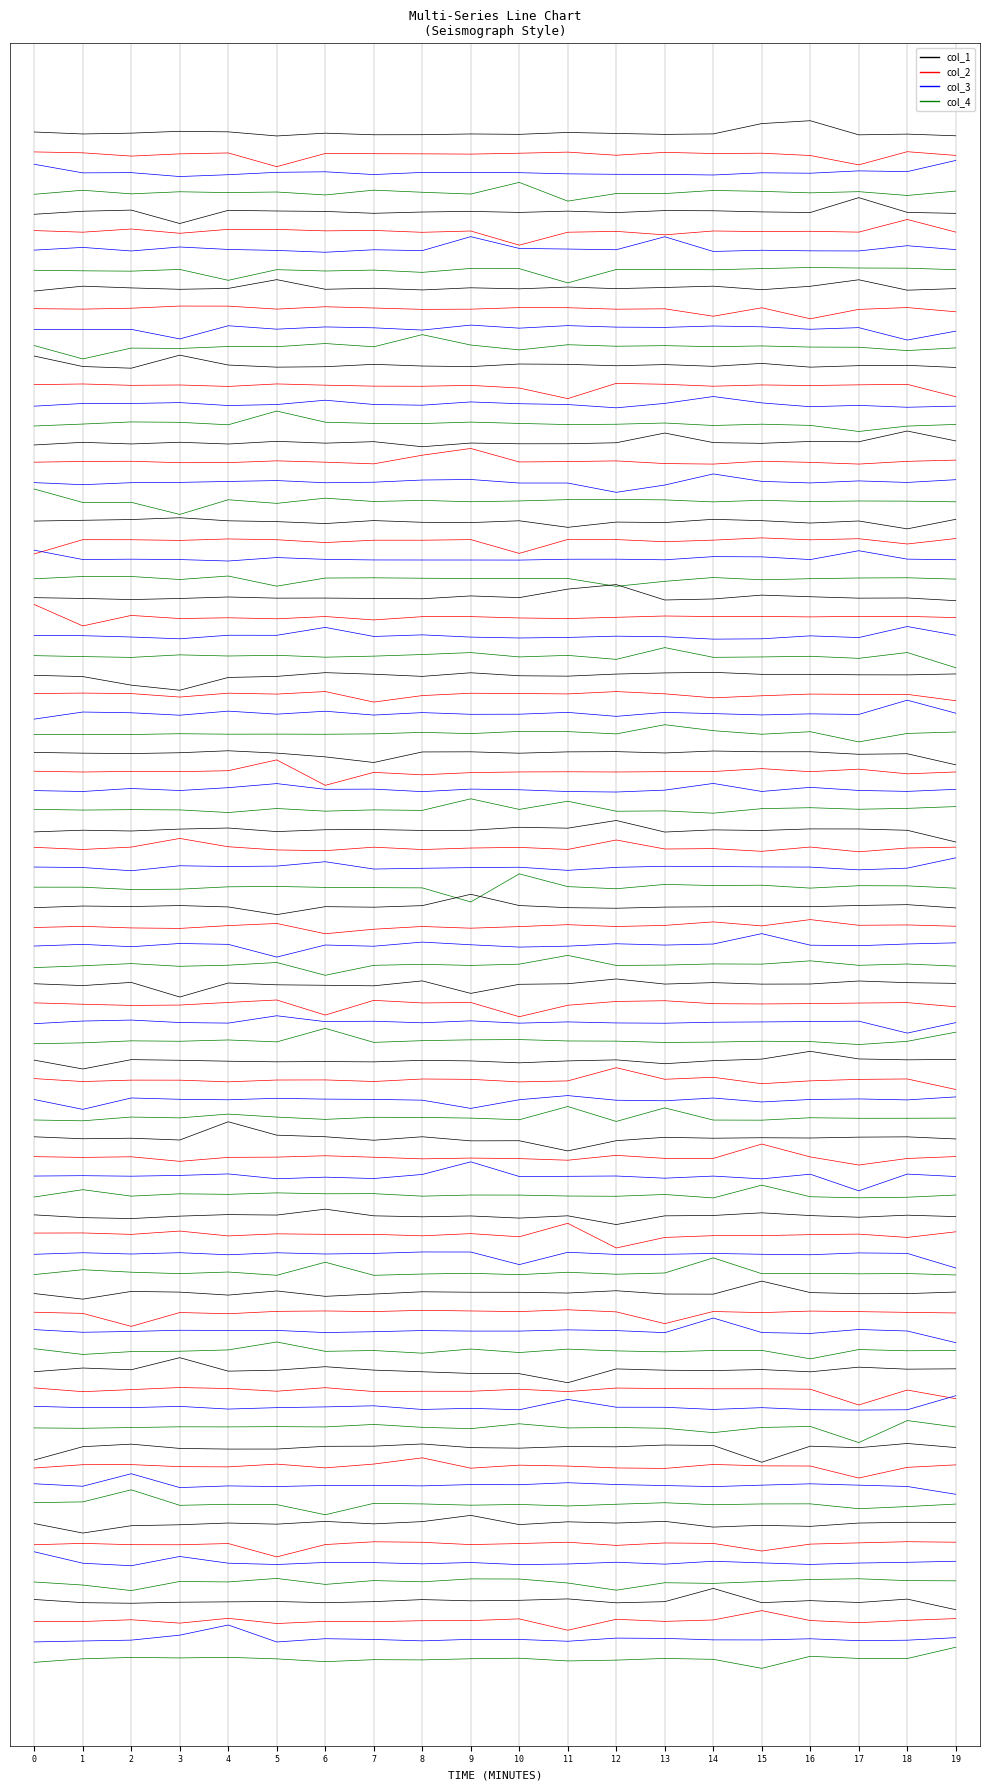

True or false: col_3 has a value of -6.6 at 10.

True